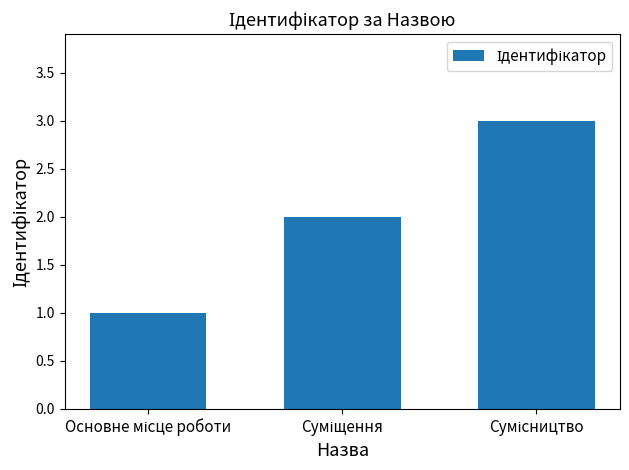

What is the sum of all values?

6